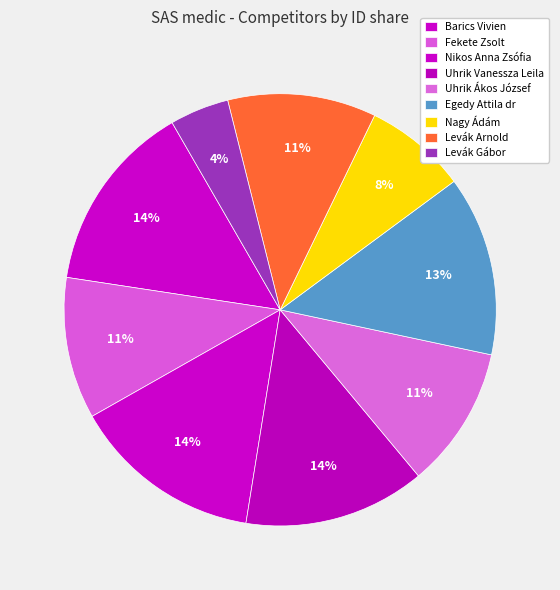

What percentage do Barics Vivien and Egedy Attila dr together represent?

27.7%